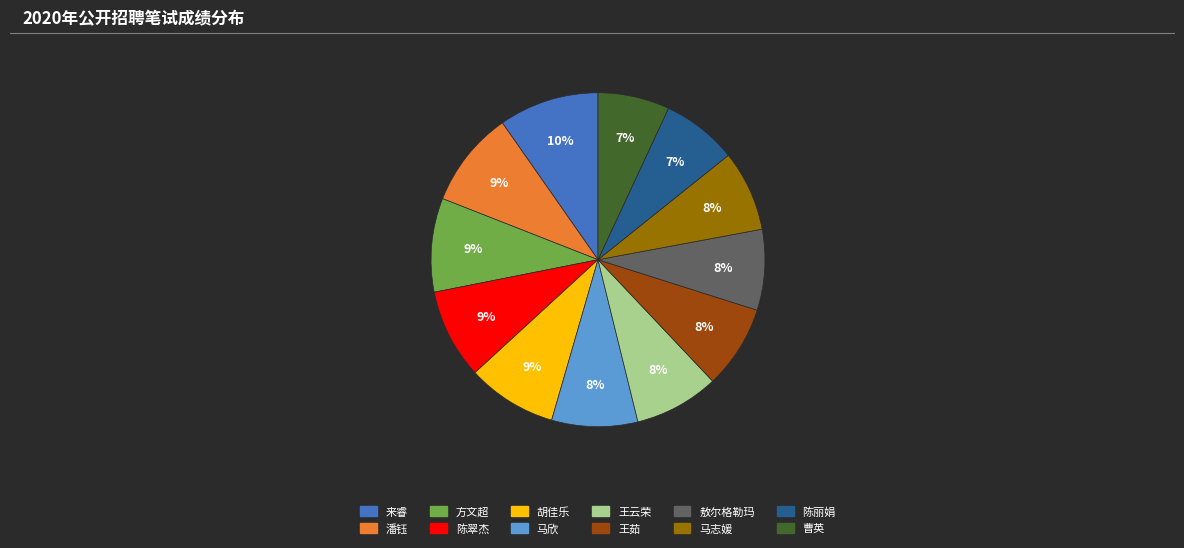

To the nearest percent, what is the average slice percentage?

8%